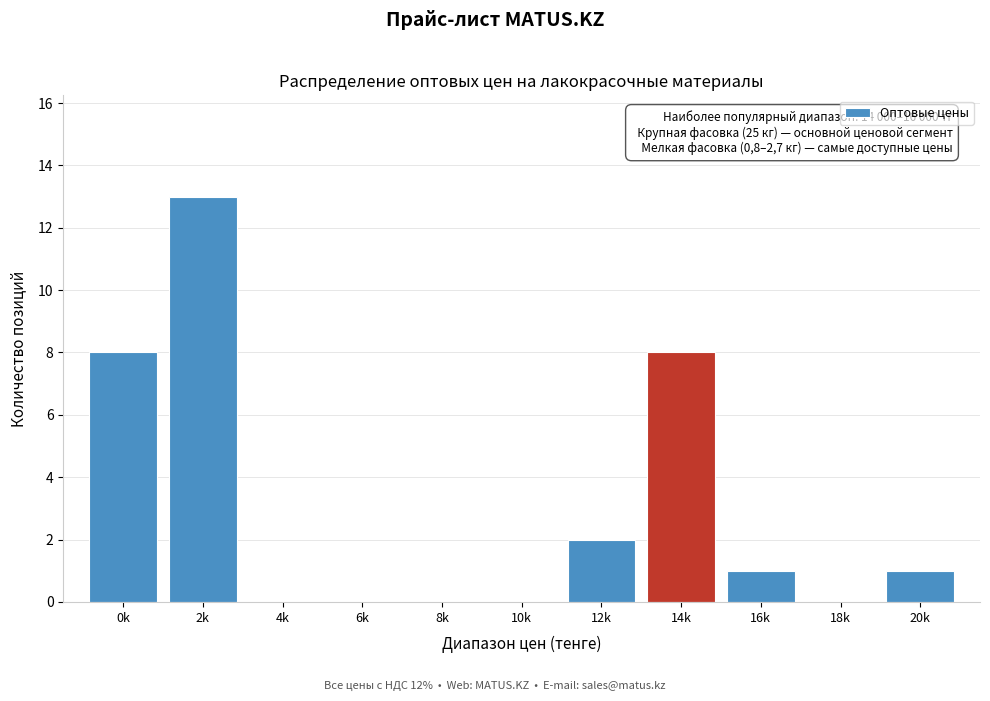

Reading left to right, list all the values displayed in this chart.

0k=8	2k=13	4k=0	6k=0	8k=0	10k=0	12k=2	14k=8	16k=1	18k=0	20k=1